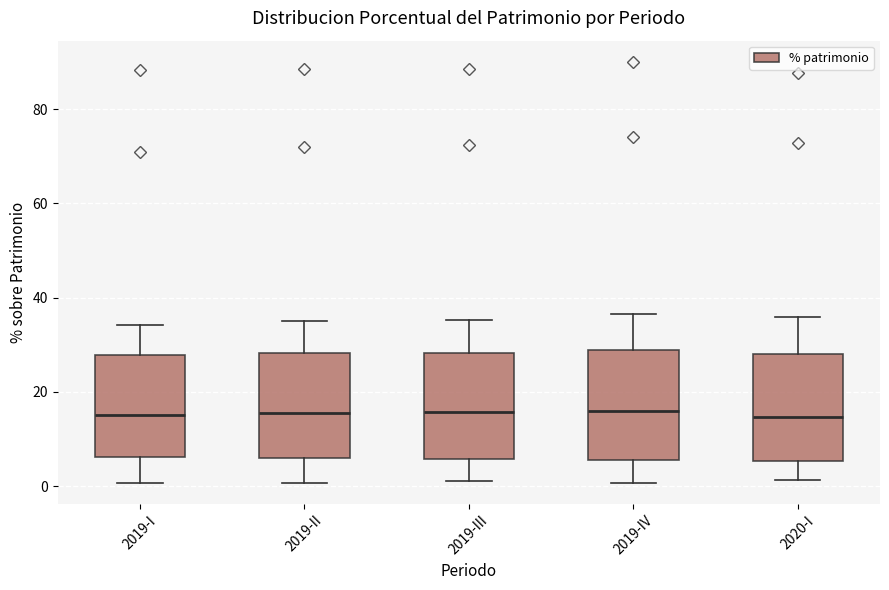

Reading left to right, read every box against the y-axis: the position of its median line, the range the box covers, and the ends of its whiskers. The values are not printed on the chart, so give them approximately, as read against the axis.

2019-I: median 16, box 6 to 28, whiskers 0 to 34
2019-II: median 16, box 6 to 28, whiskers 0 to 36
2019-III: median 16, box 6 to 28, whiskers 2 to 36
2019-IV: median 16, box 6 to 28, whiskers 0 to 36
2020-I: median 14, box 6 to 28, whiskers 2 to 36